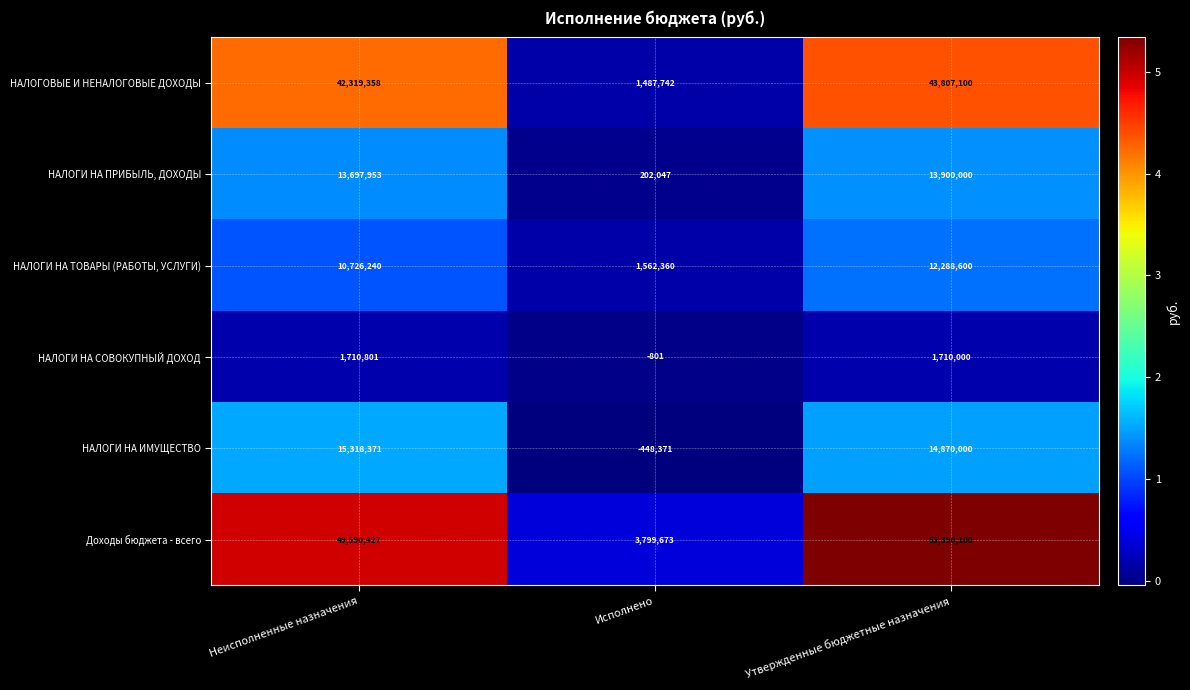

What is the difference between the НАЛОГИ НА ТОВАРЫ (РАБОТЫ, УСЛУГИ) values at Утвержденные бюджетные назначения and Исполнено?

10726240